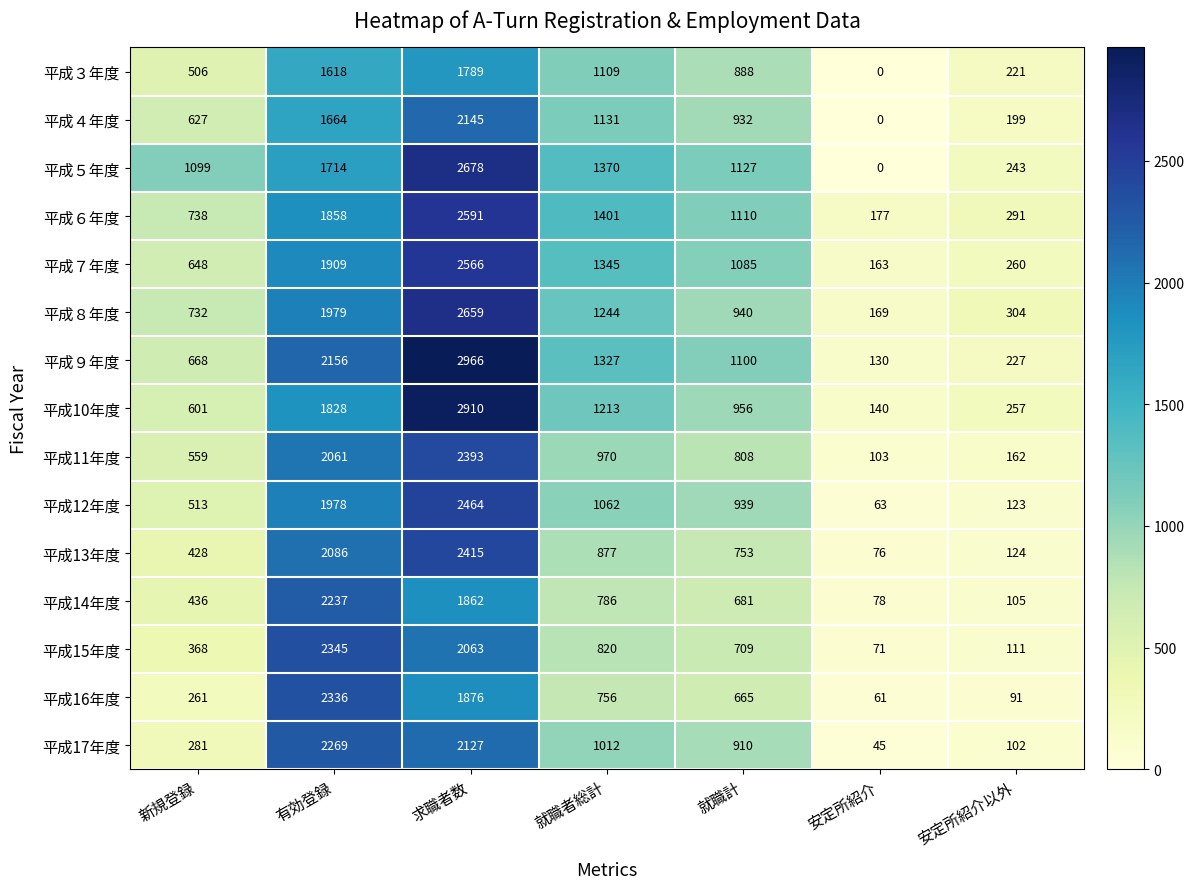

The value of 平成10年度 at 新規登録 is 1000. True or false?

False